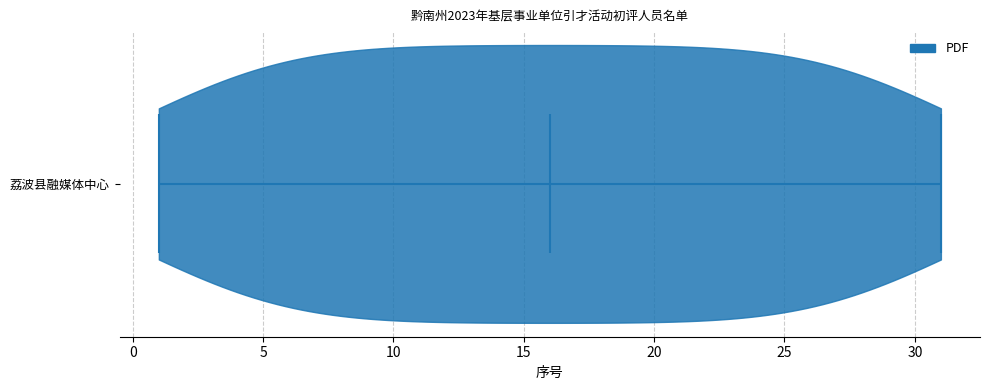

Read this violin plot against the x-axis: where its median line is, and the lowest and highest points the violin reaches. The values are not printed on the chart, so give them approximately, as read against the axis.

median line 16, lowest point 1, highest point 31